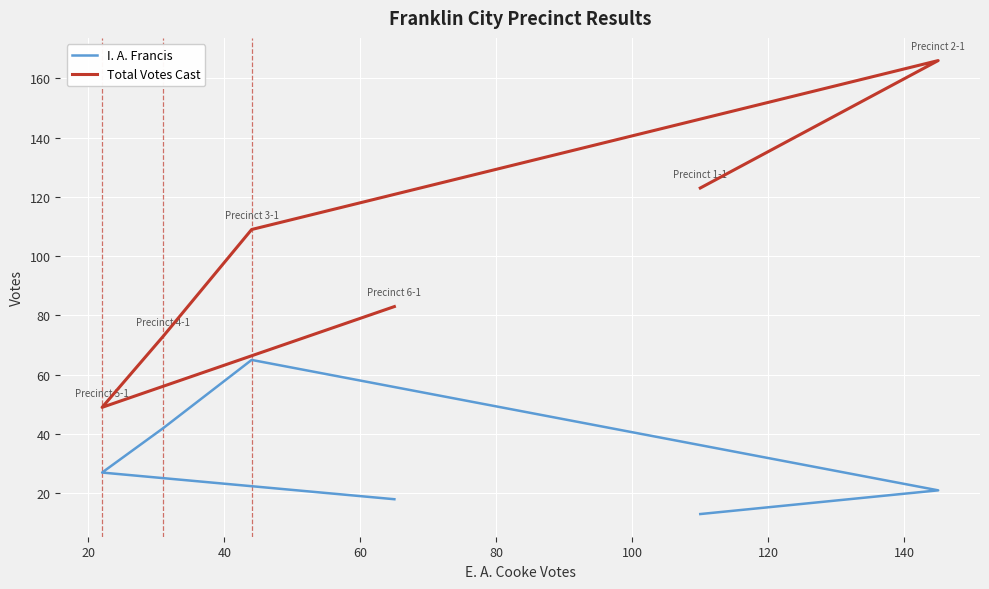

What is the difference between the I. A. Francis values at 60 and 100?

24